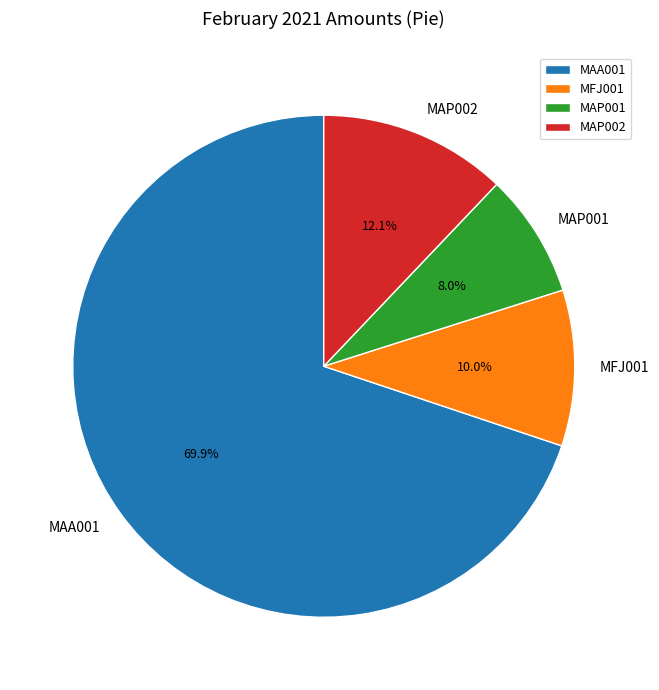

What is the ratio of the value at MAA001 to the value at MAP002?

5.8